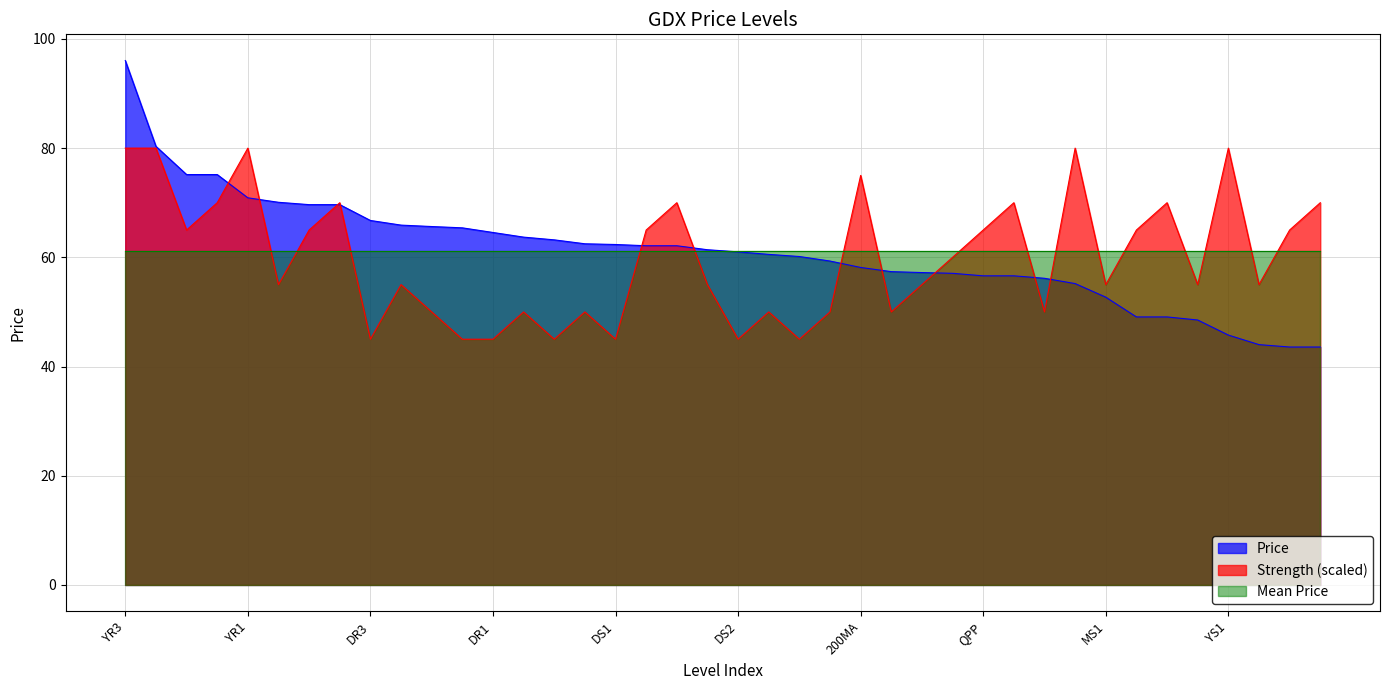

Reading right to left, extract all data points from this chart.

Price: 43.6	43.6	44.0	45.8	48.5	49.1	49.1	52.7	55.2	56.2	56.6	56.6	57.1	57.2	57.4	58.1	59.3	60.1	60.5	61.0	61.4	62.1	62.1	62.4	62.5	63.2	63.7	64.5	65.4	65.6	65.9	66.8	69.7	69.7	70.1	70.9	75.2	75.2	80.3	96.0
Strength: 70.0	65.0	55.0	80.0	55.0	70.0	65.0	55.0	80.0	50.0	70.0	65.0	60.0	55.0	50.0	75.0	50.0	45.0	50.0	45.0	55.0	70.0	65.0	45.0	50.0	45.0	50.0	45.0	45.0	50.0	55.0	45.0	70.0	65.0	55.0	80.0	70.0	65.0	80.0	80.0